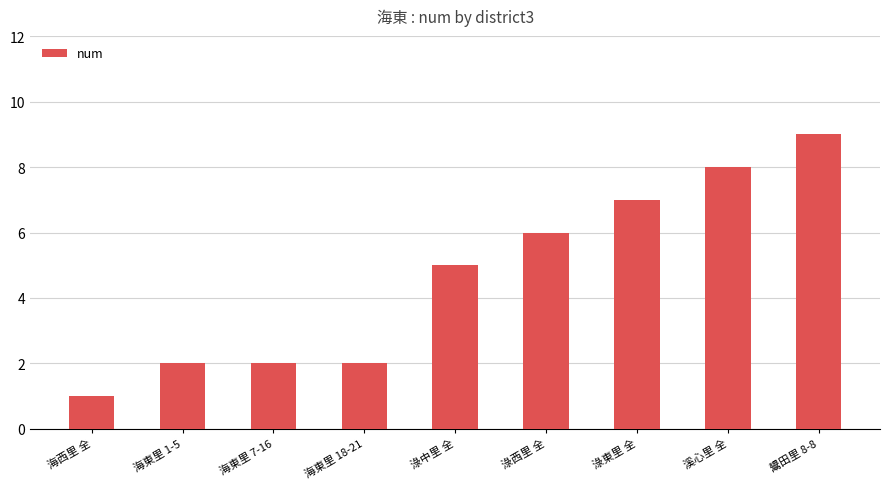

True or false: the data shows 5 at 溪心里 全.

False